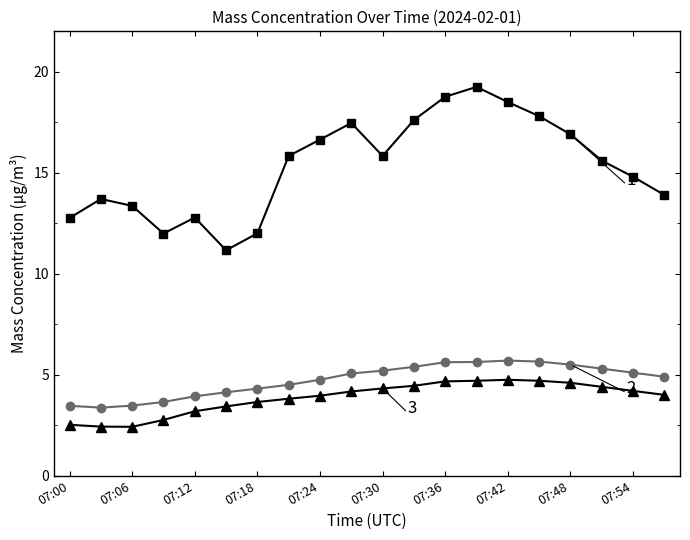

What is the smallest value displayed?

2.4